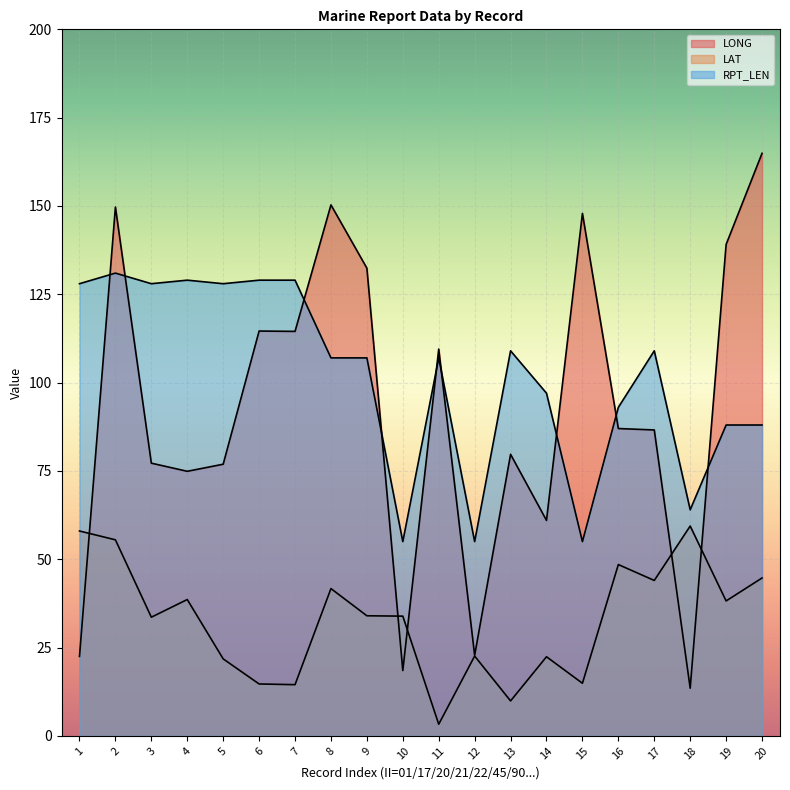

How many intersections are there between LONG and RPT_LEN?

9